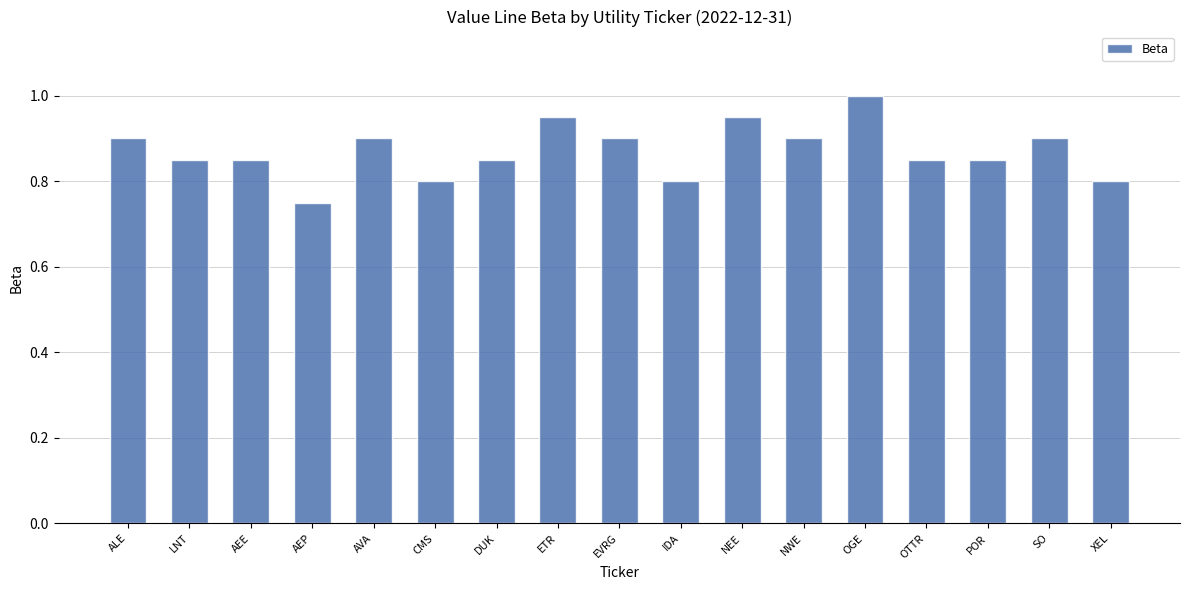

True or false: the data shows 0.9 at ALE.

True